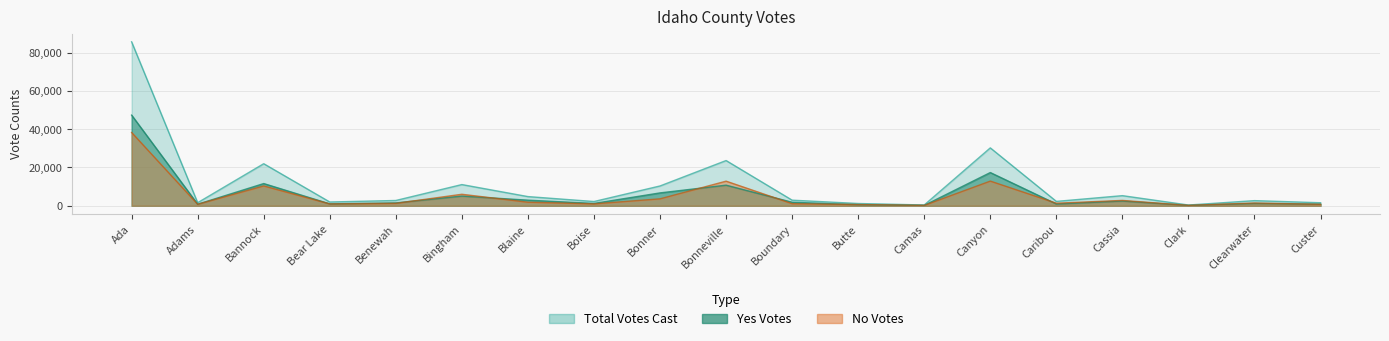

What is the total value across all series at Cassia?

10572